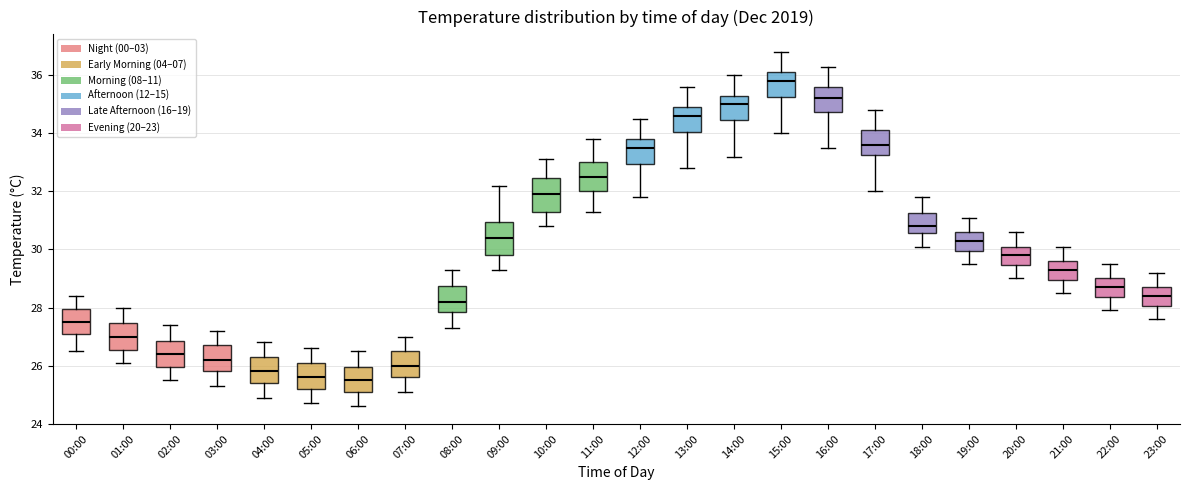

Reading left to right, transcribe this box plot: for each box, give where its median line is, the range the box spans, and where its two whiskers end, as read against the y-axis. The values are not printed on the chart, so give them approximately, as read against the axis.

00:00: median 27.6, box 27.2 to 28.0, whiskers 26.6 to 28.4
01:00: median 27.0, box 26.6 to 27.4, whiskers 26.2 to 28.0
02:00: median 26.4, box 26.0 to 26.8, whiskers 25.6 to 27.4
03:00: median 26.2, box 25.8 to 26.8, whiskers 25.4 to 27.2
04:00: median 25.8, box 25.4 to 26.4, whiskers 25.0 to 26.8
05:00: median 25.6, box 25.2 to 26.2, whiskers 24.8 to 26.6
06:00: median 25.6, box 25.2 to 26.0, whiskers 24.6 to 26.6
07:00: median 26.0, box 25.6 to 26.6, whiskers 25.2 to 27.0
08:00: median 28.2, box 27.8 to 28.8, whiskers 27.4 to 29.4
09:00: median 30.4, box 29.8 to 31.0, whiskers 29.4 to 32.2
10:00: median 32.0, box 31.4 to 32.4, whiskers 30.8 to 33.2
11:00: median 32.6, box 32.0 to 33.0, whiskers 31.4 to 33.8
12:00: median 33.6, box 33.0 to 33.8, whiskers 31.8 to 34.6
13:00: median 34.6, box 34.0 to 35.0, whiskers 32.8 to 35.6
14:00: median 35.0, box 34.4 to 35.4, whiskers 33.2 to 36.0
15:00: median 35.8, box 35.2 to 36.2, whiskers 34.0 to 36.8
16:00: median 35.2, box 34.8 to 35.6, whiskers 33.6 to 36.4
17:00: median 33.6, box 33.2 to 34.2, whiskers 32.0 to 34.8
18:00: median 30.8, box 30.6 to 31.2, whiskers 30.2 to 31.8
19:00: median 30.4, box 30.0 to 30.6, whiskers 29.6 to 31.2
20:00: median 29.8, box 29.4 to 30.2, whiskers 29.0 to 30.6
21:00: median 29.4, box 29.0 to 29.6, whiskers 28.6 to 30.2
22:00: median 28.8, box 28.4 to 29.0, whiskers 28.0 to 29.6
23:00: median 28.4, box 28.0 to 28.8, whiskers 27.6 to 29.2